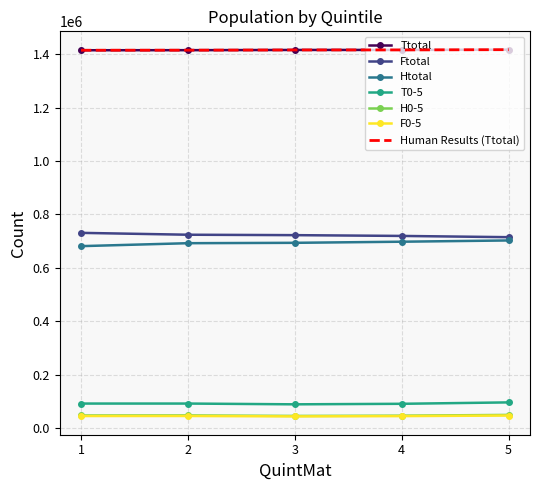

What is the average value of the H0-5 series?

46617